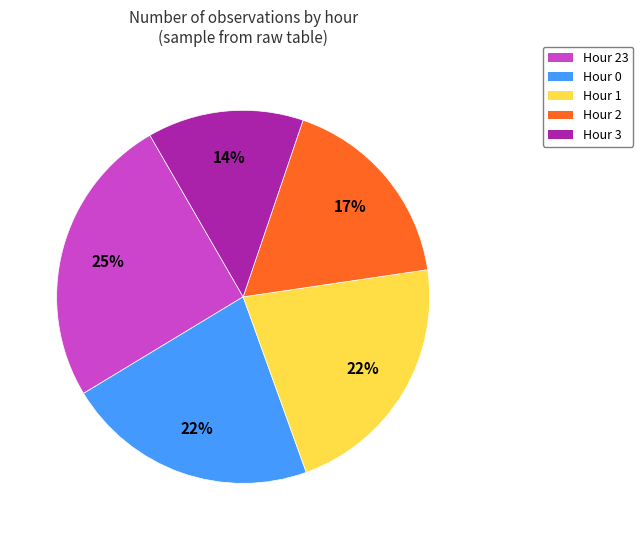

Does any single category account for the majority?

No